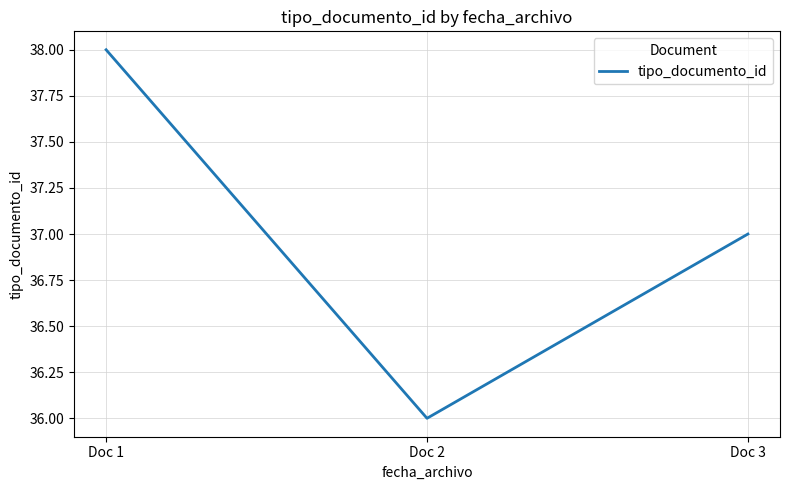

How many values are below 37?

1